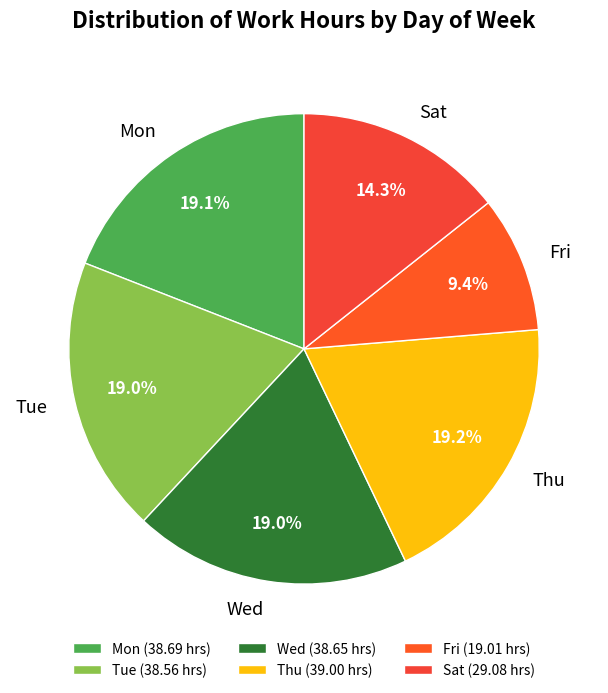

To the nearest percent, what is the average slice percentage?

17%